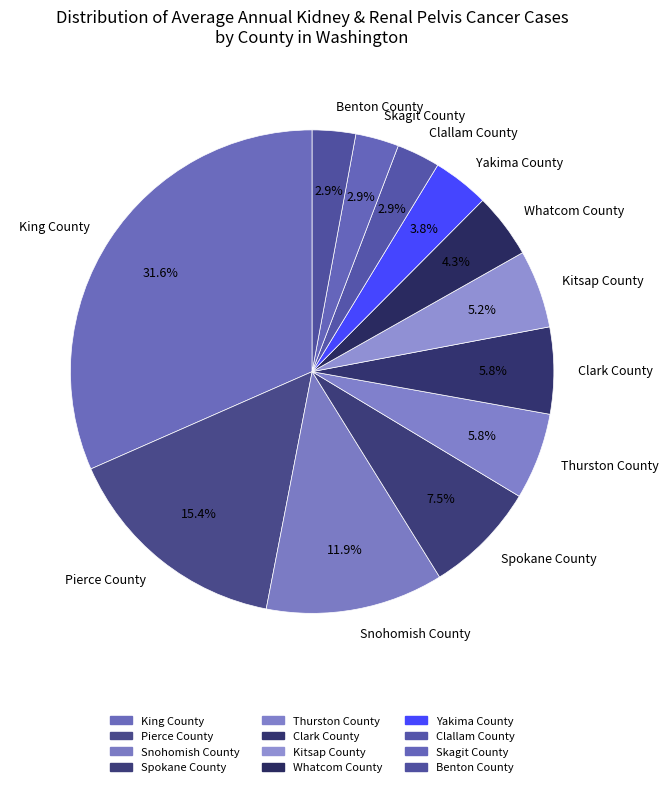

Does any single category account for the majority?

No